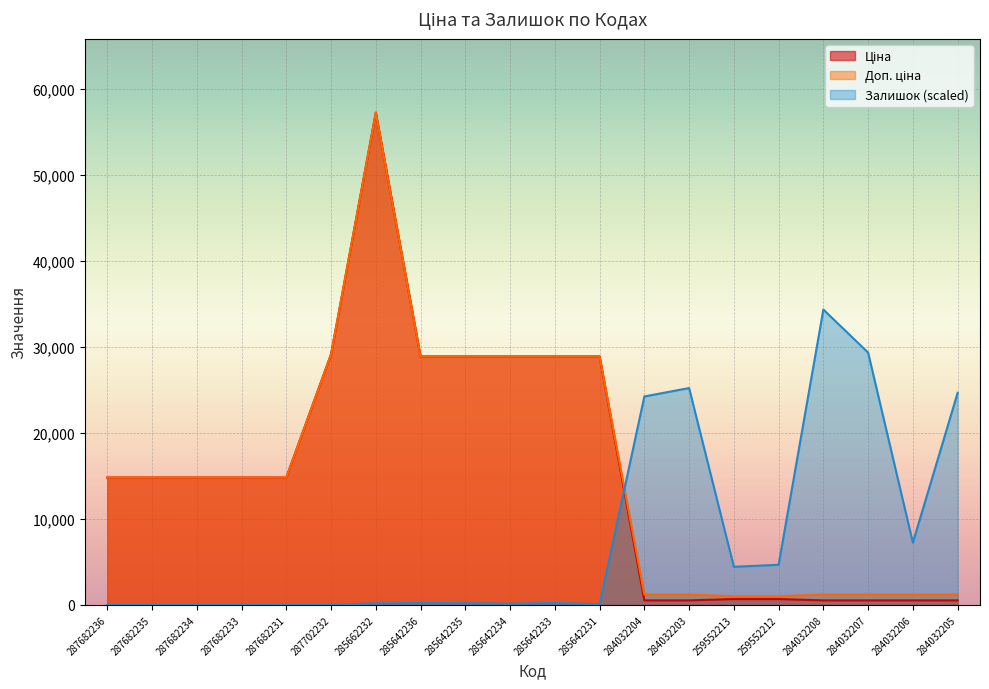

What are all the series names shown in the legend?

Ціна, Доп. ціна, Залишок